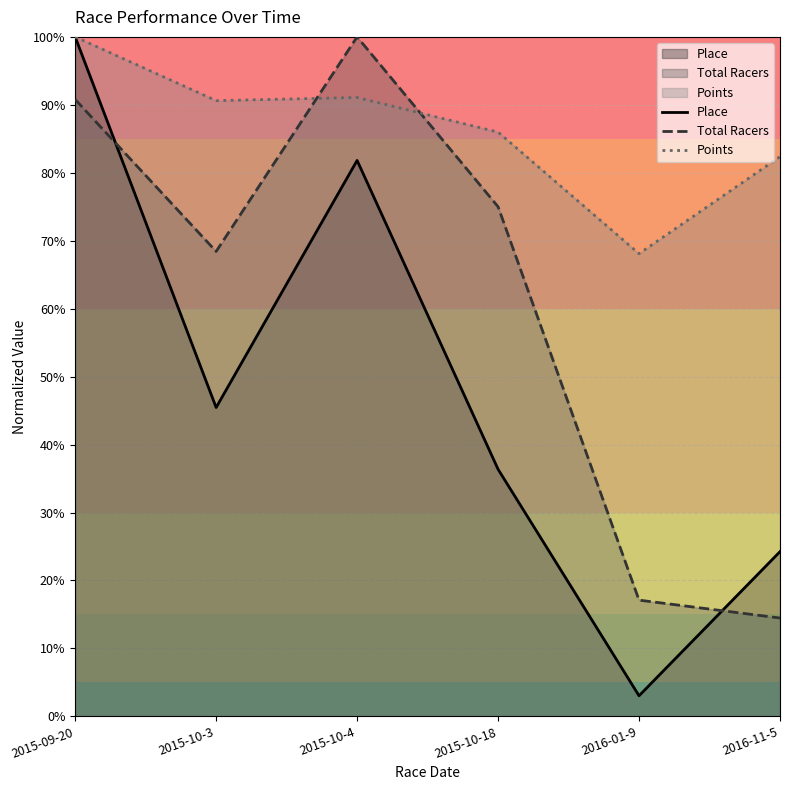

Is the value of Total Racers at 2016-11-5 greater than the value of Place at 2015-10-4?

No